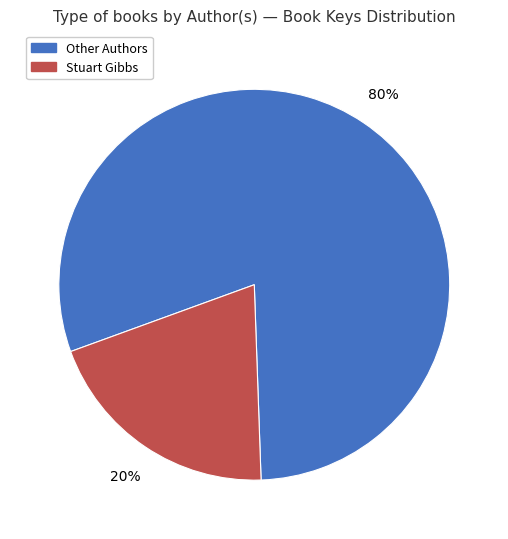

Does any single category account for the majority?

Yes